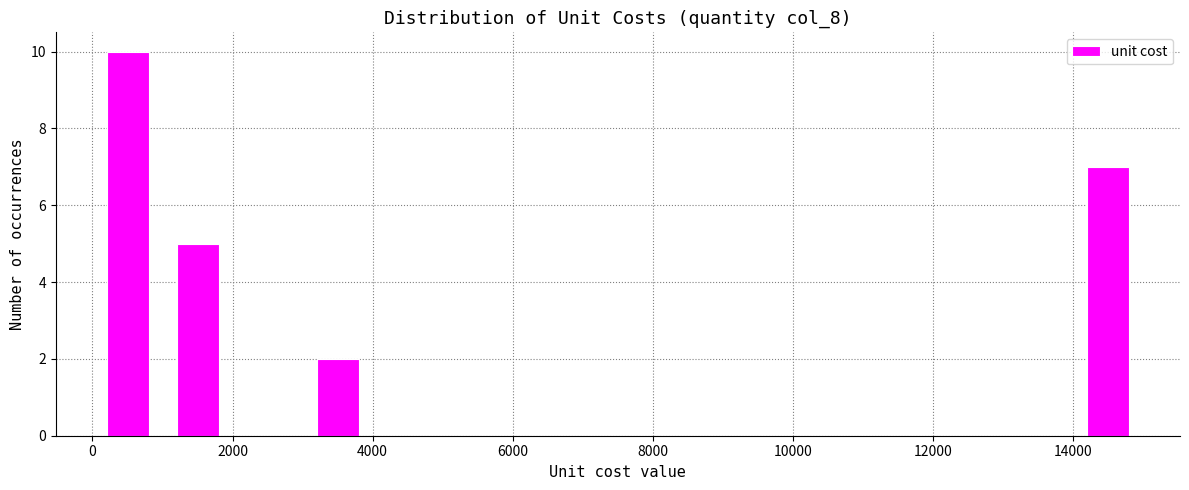

Reading left to right, transcribe this chart: for each bar, give the range it covers on the x-axis and its height. Neither the bar edges nor the heights are printed on the chart, so give them approximately, as read against the axes.

0 to 1000: 10
1000 to 2000: 5
2000 to 3000: 0
3000 to 4000: 2
4000 to 5000: 0
5000 to 6000: 0
6000 to 7000: 0
7000 to 8000: 0
8000 to 9000: 0
9000 to 10000: 0
10000 to 11000: 0
11000 to 12000: 0
12000 to 13000: 0
13000 to 14000: 0
14000 to 15000: 7